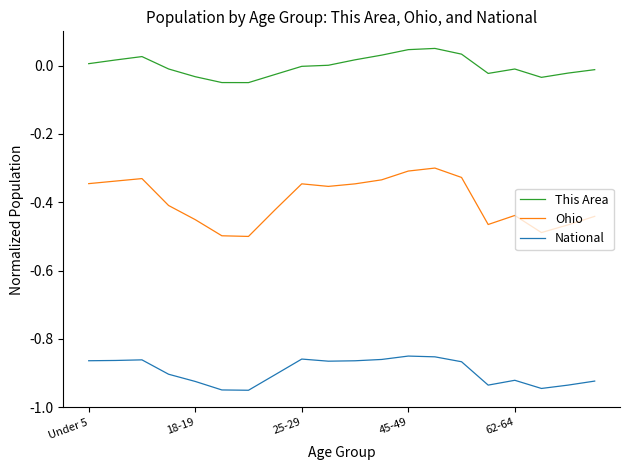

True or false: Ohio and National intersect in this chart.

False